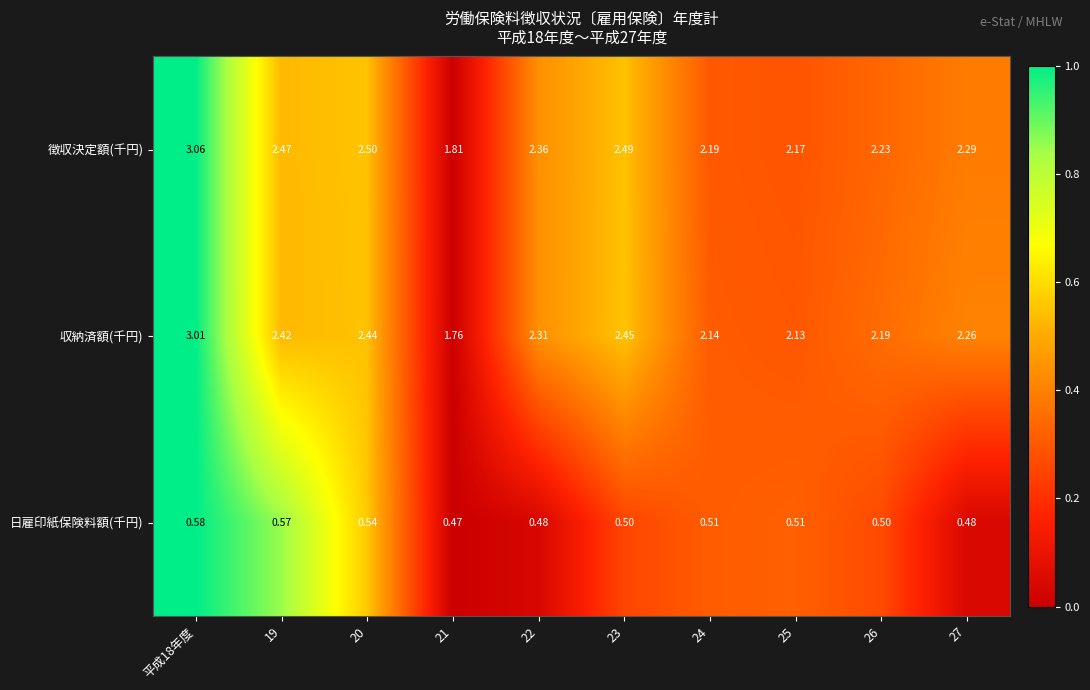

Between 20 and 27, which series saw the biggest shift?

徴収決定額(千円)